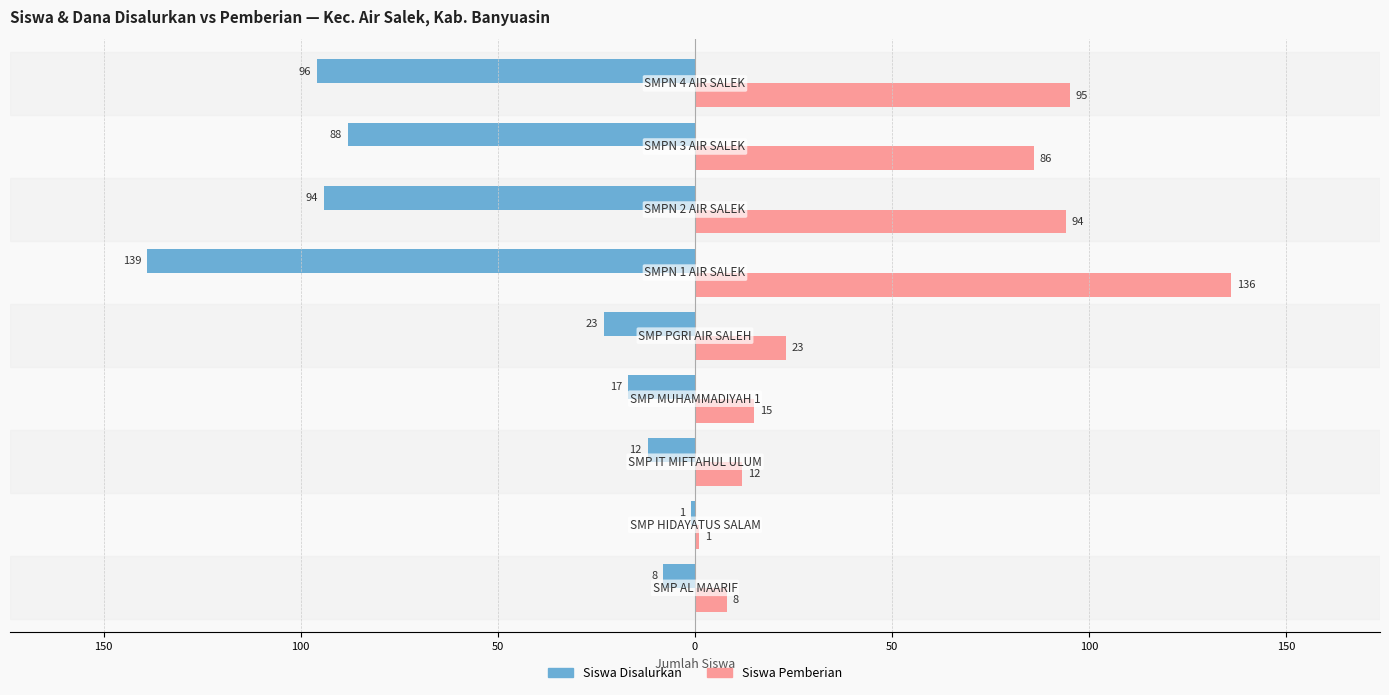

Which series has the widest spread of values?

Siswa Disalurkan